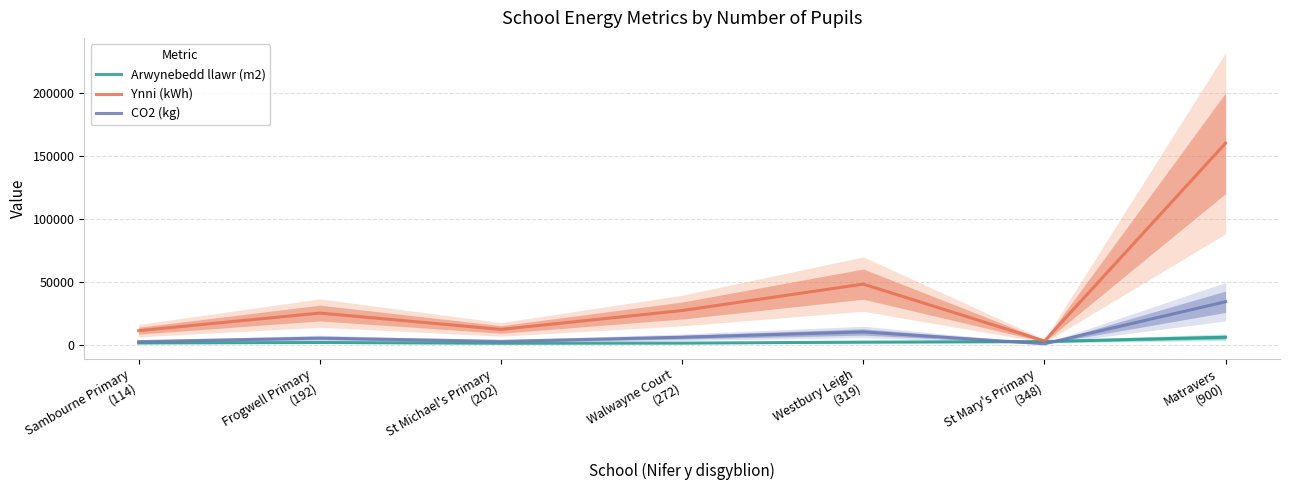

What is the difference between the maximum and minimum values in the CO2 (kg) series?

33410